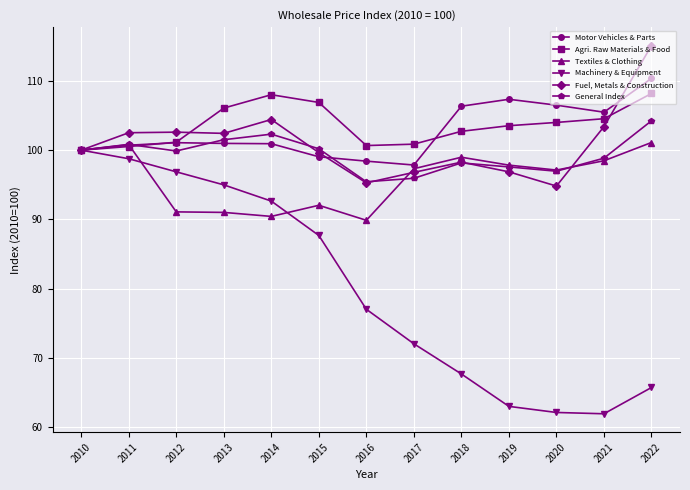

What is the spread (max minus min) of values at 2015?

19.2